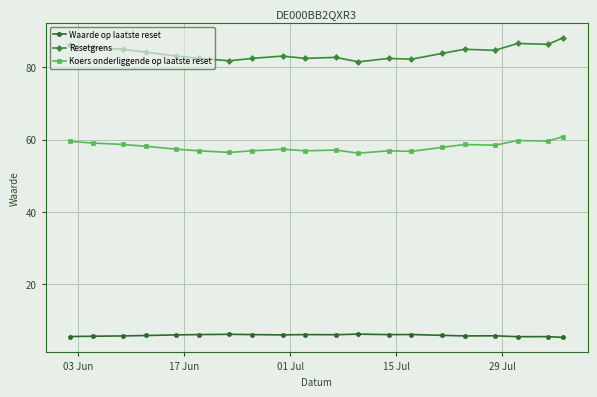

Which series has the widest spread of values?

Resetgrens